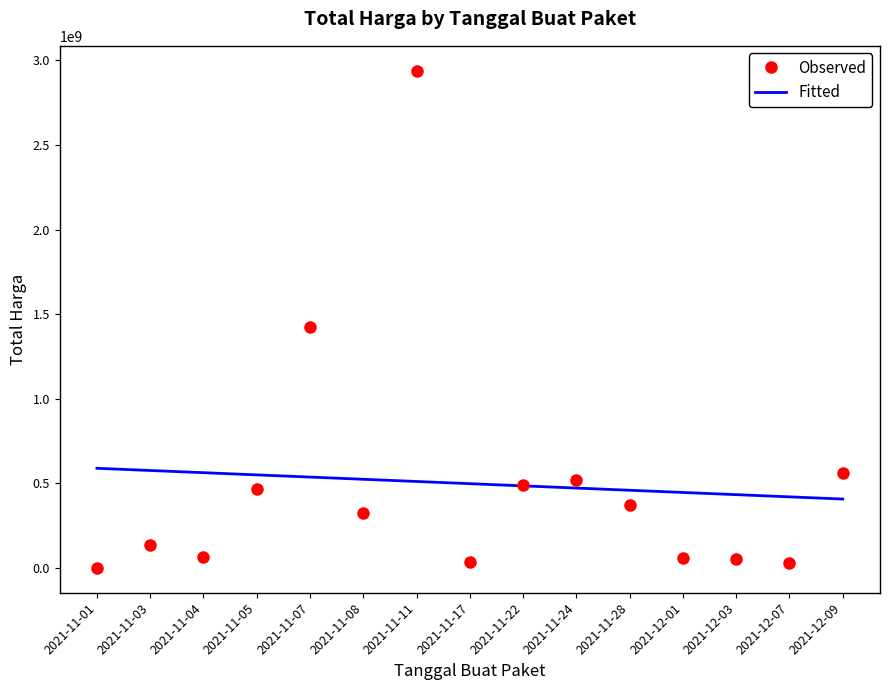

True or false: Observed has a value of 373404000.0 at 2021-11-28.

True